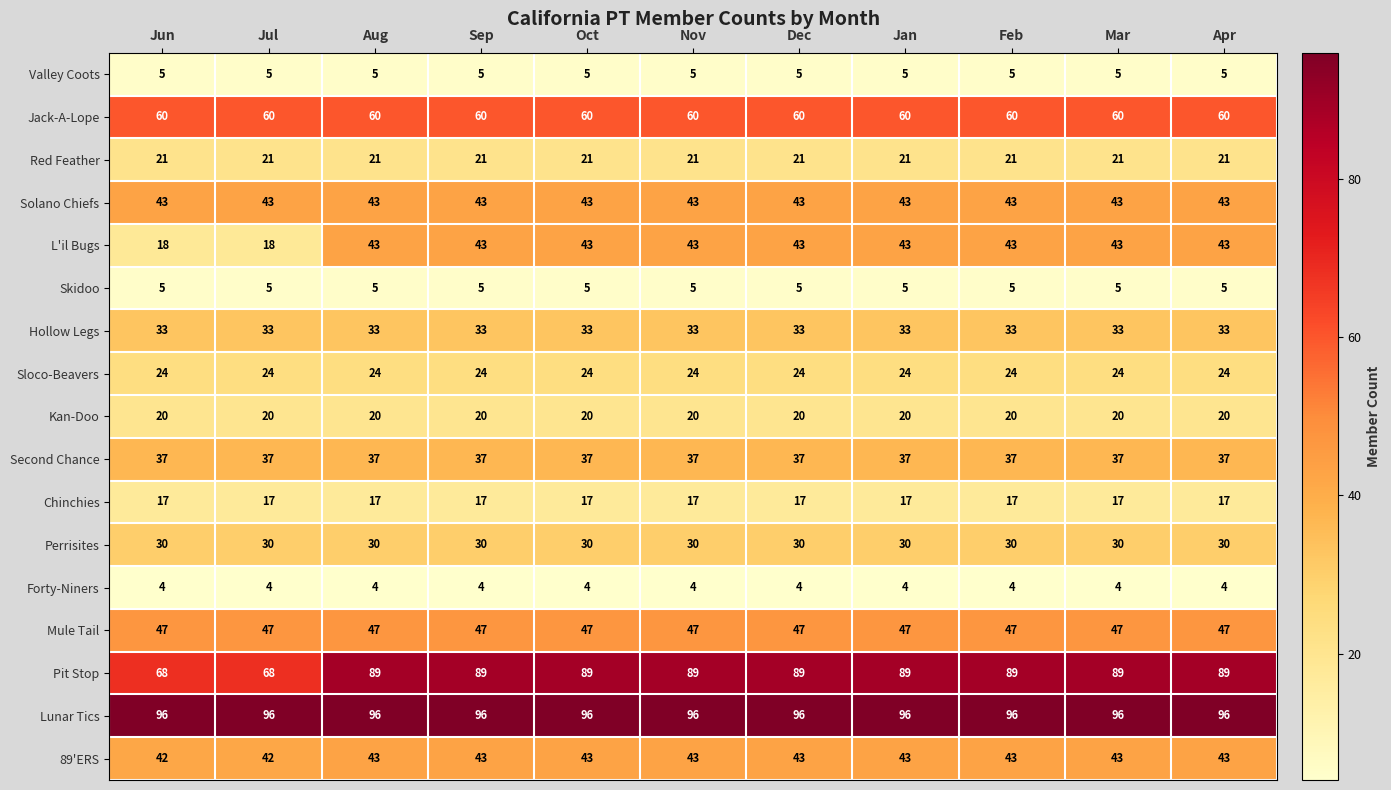

What is the smallest value displayed?

4